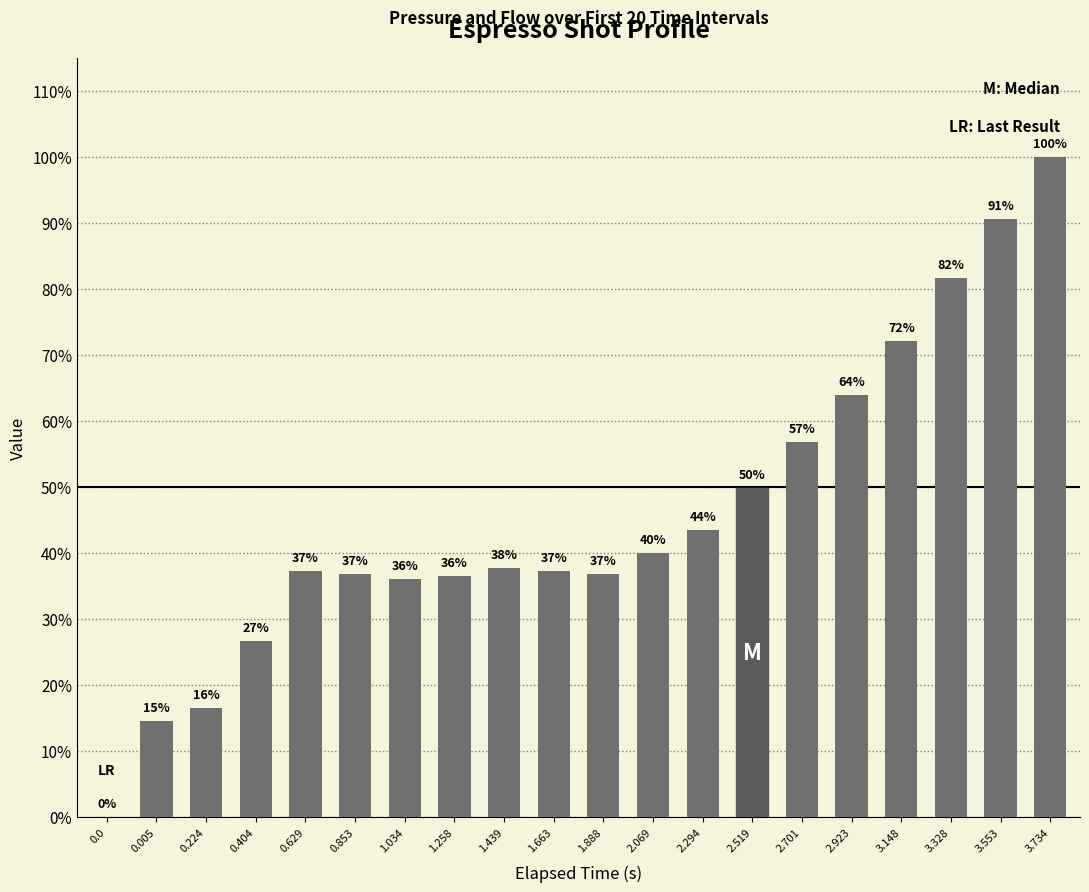

What is the label of the 13th bar from the left?

2.294